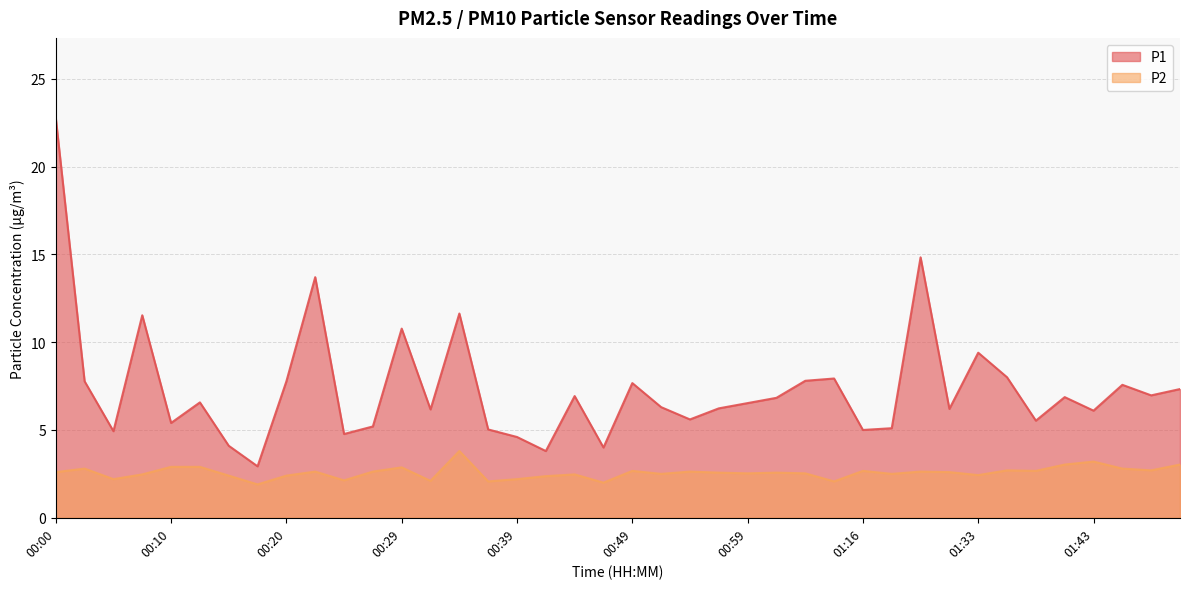

The value of P2 at 00:34 is 6.0. True or false?

False